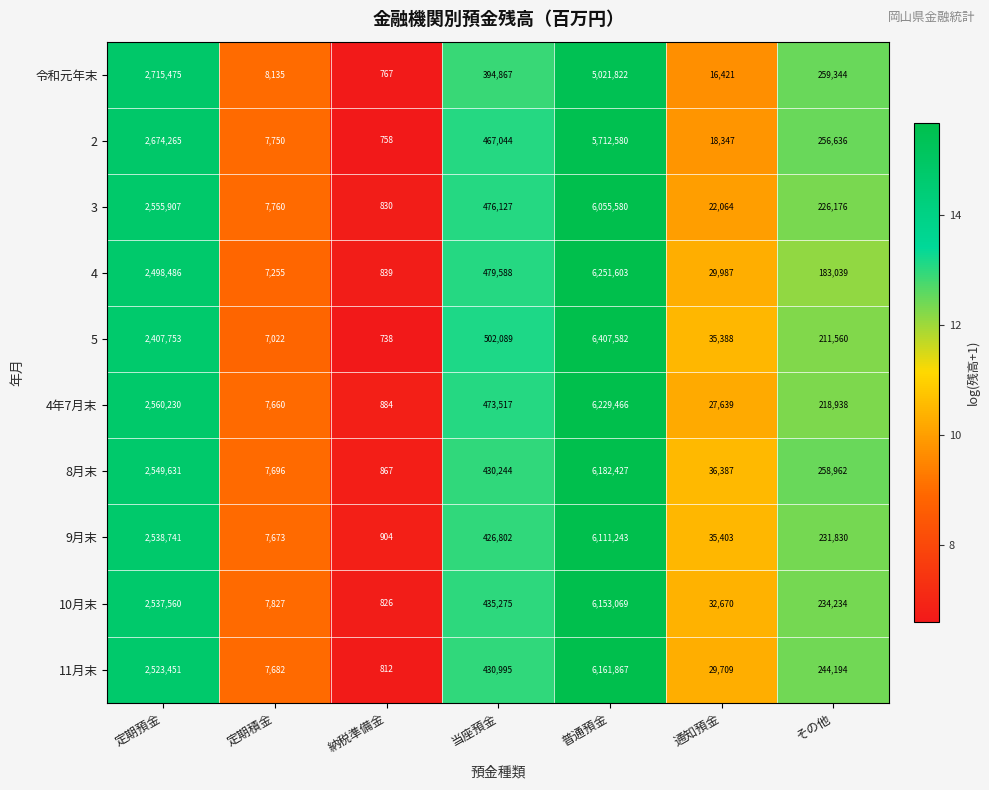

What is the spread (max minus min) of values at 定期積金?

1113